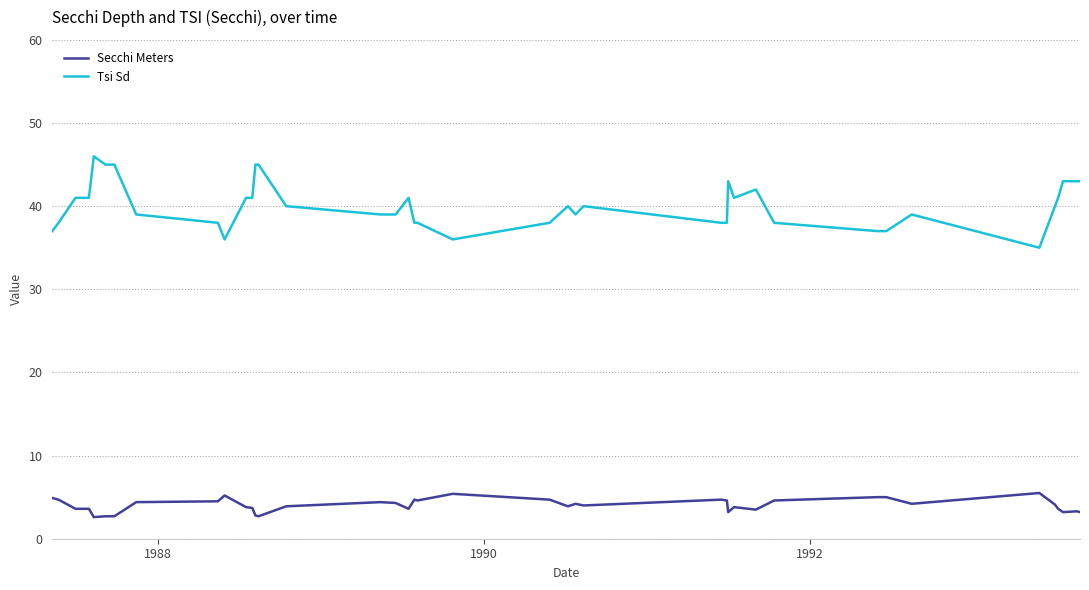

Count the number of data series in this chart.

2